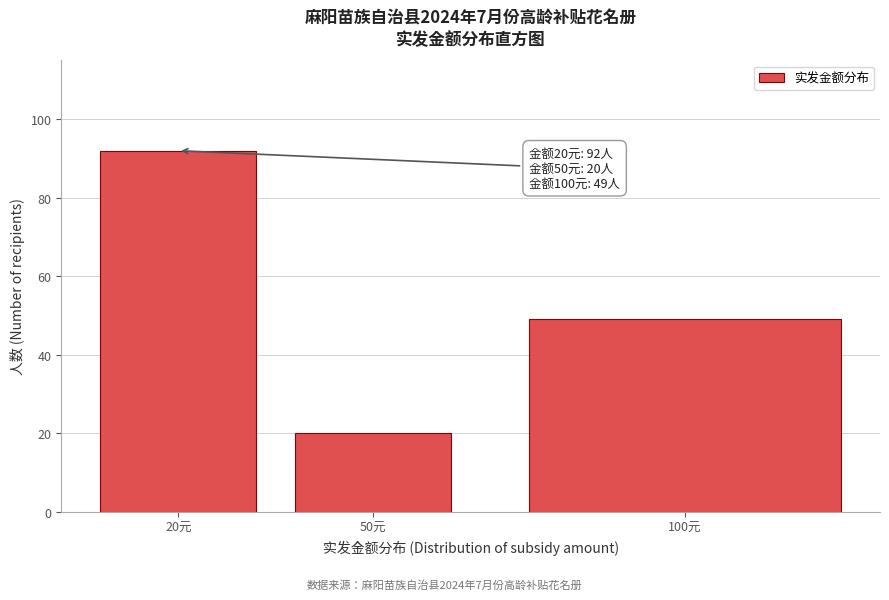

Reading left to right, transcribe all the data shown in this chart.

92	20	49